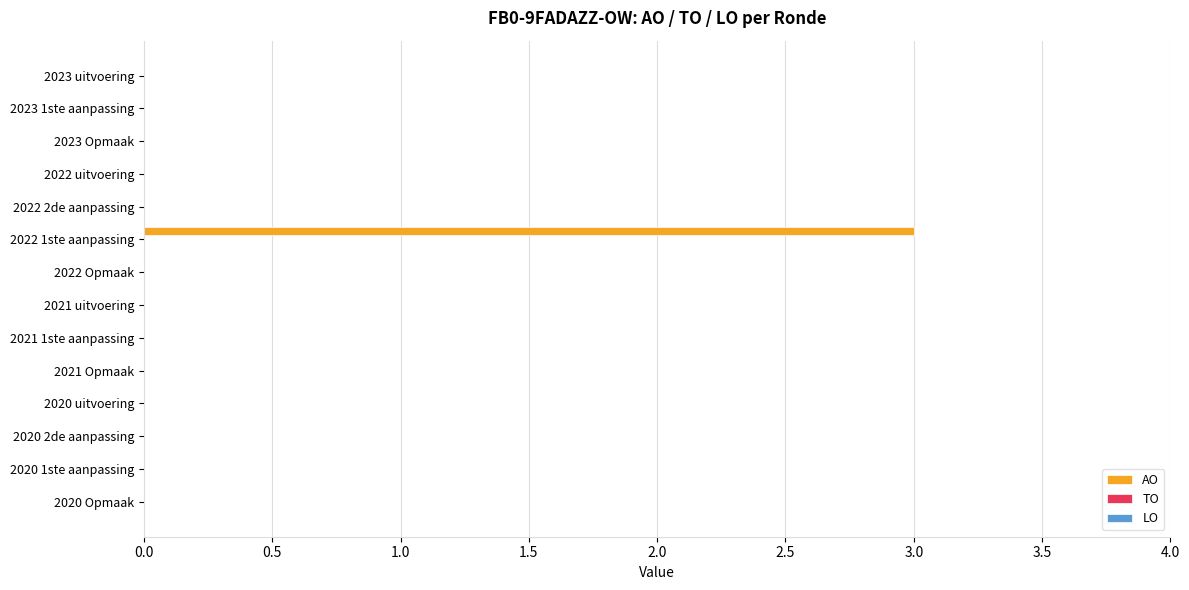

What is the sum of all values?

3